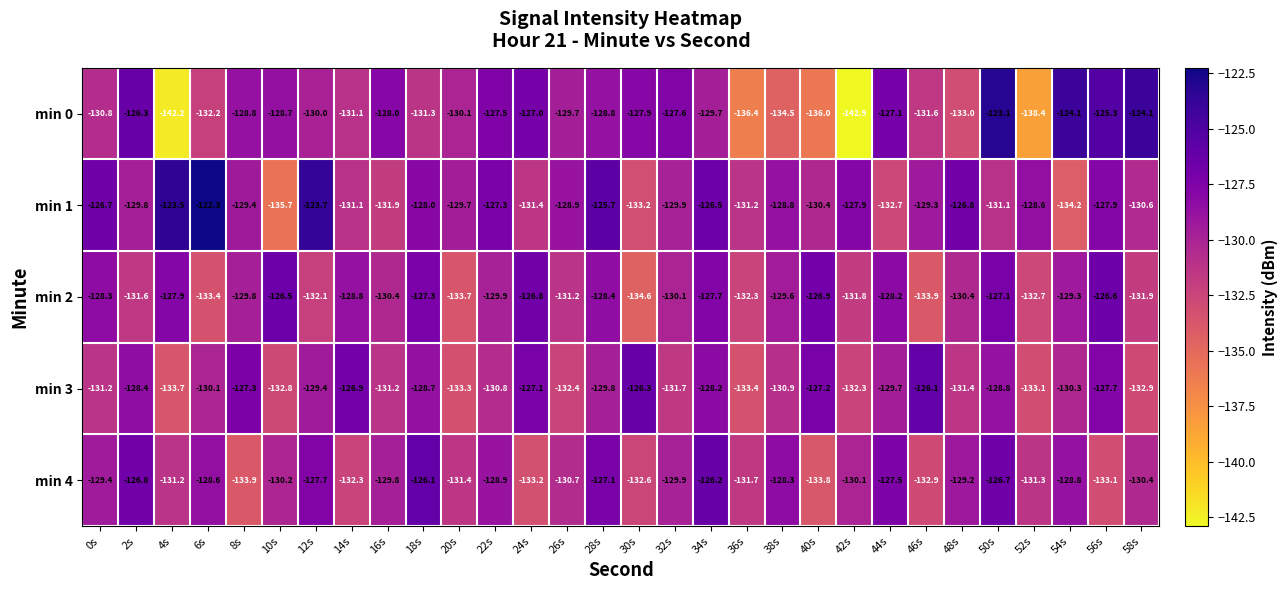

What is the highest value of the min 4 series?

-126.1